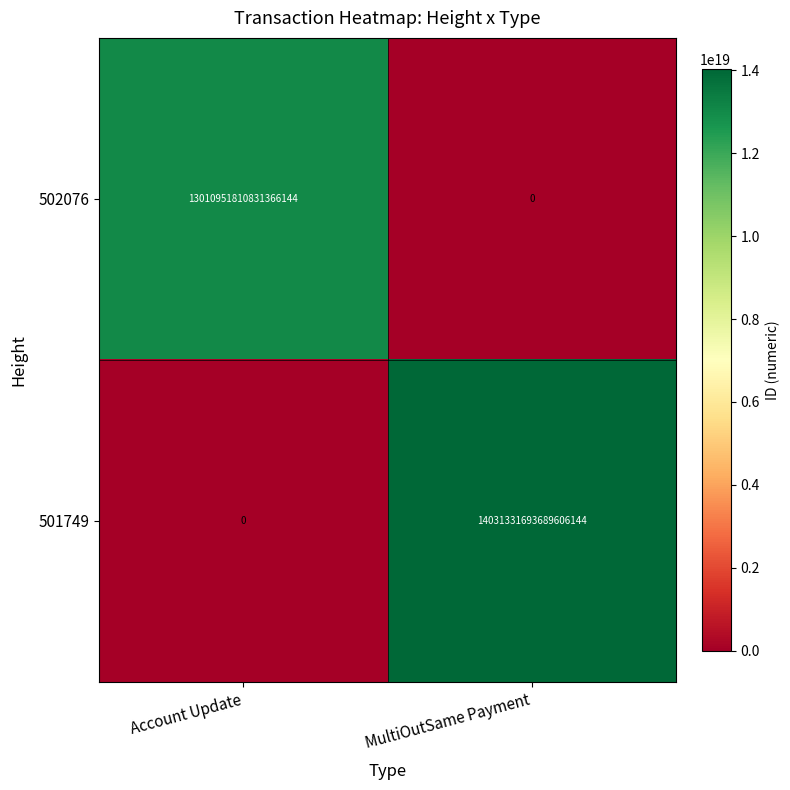

At which label does 502076 reach its peak?

Account Update